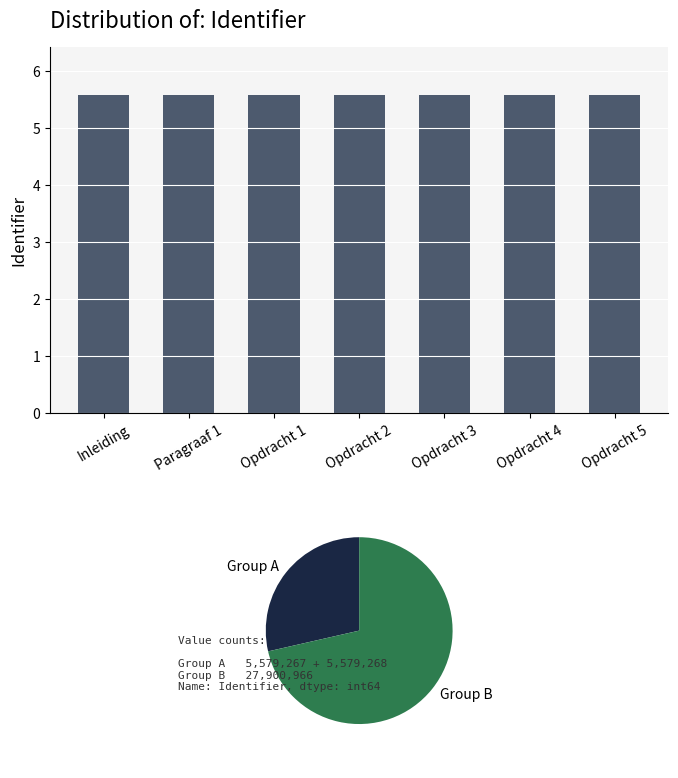

Rank the categories by value from lowest to highest.

Inleiding, Paragraaf 1, Opdracht 1, Opdracht 2, Opdracht 3, Opdracht 4, Opdracht 5